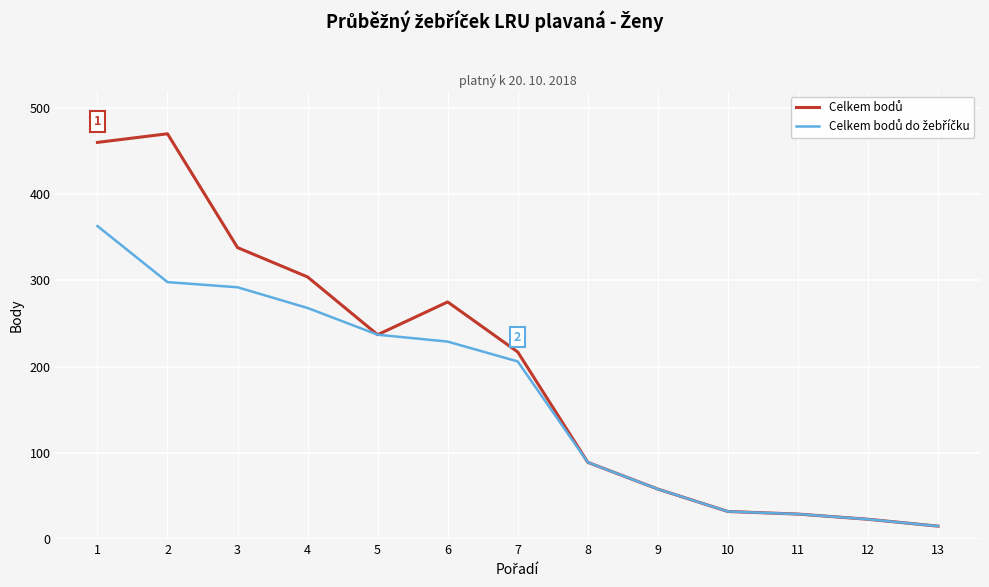

What is the total value across all series at 7?

423